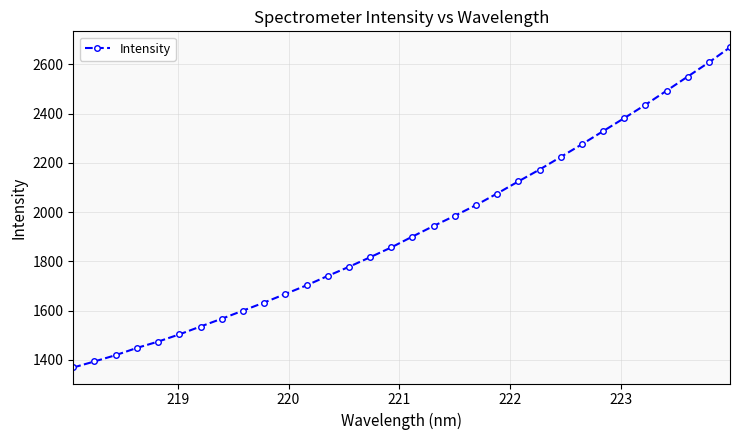

What is the value of the 5th point from the left?

1474.6